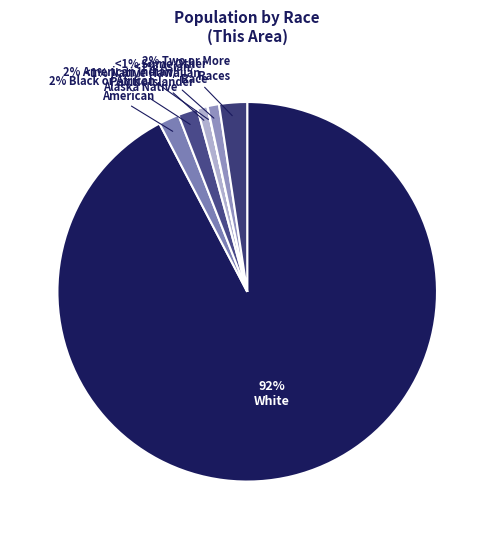

To the nearest percent, what percentage of the pie is White alone?

92%